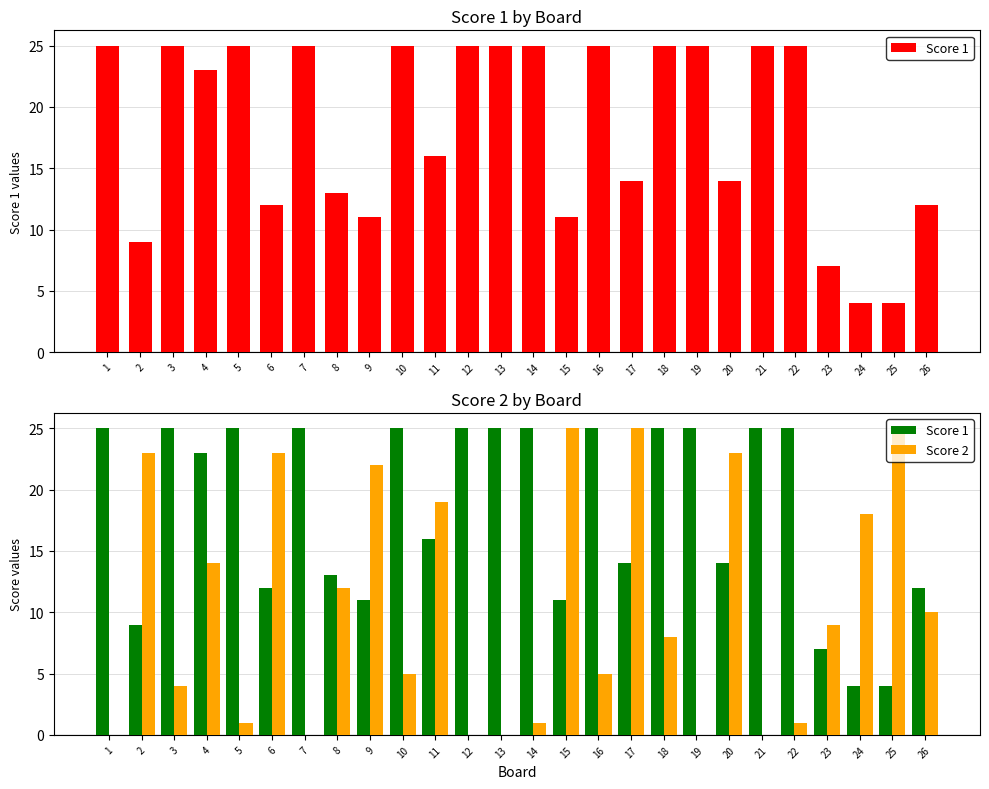

How many bars are there in each group?

2